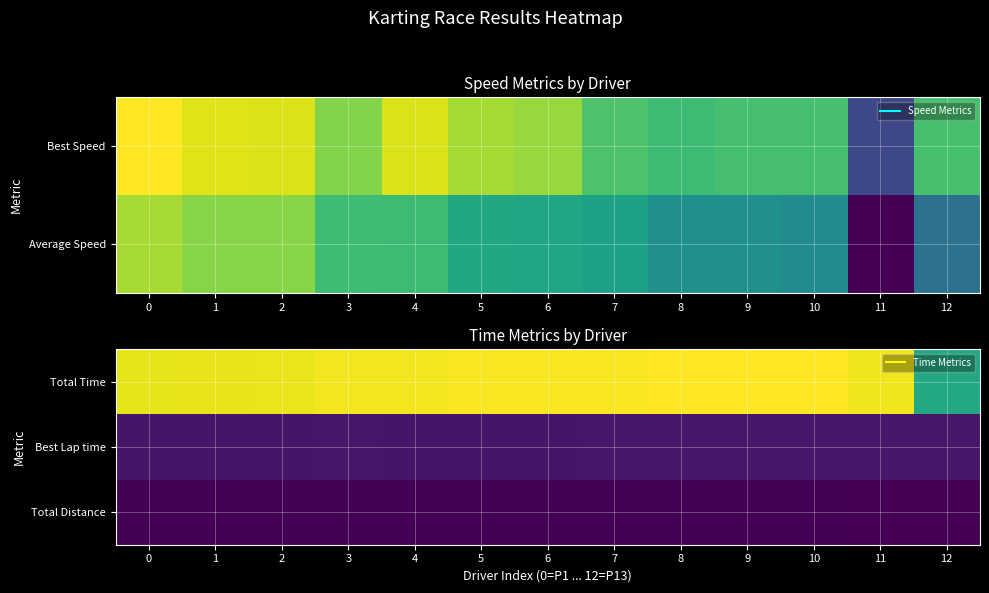

What is the sum of the Total Time values at 9 and 5?

1545.5